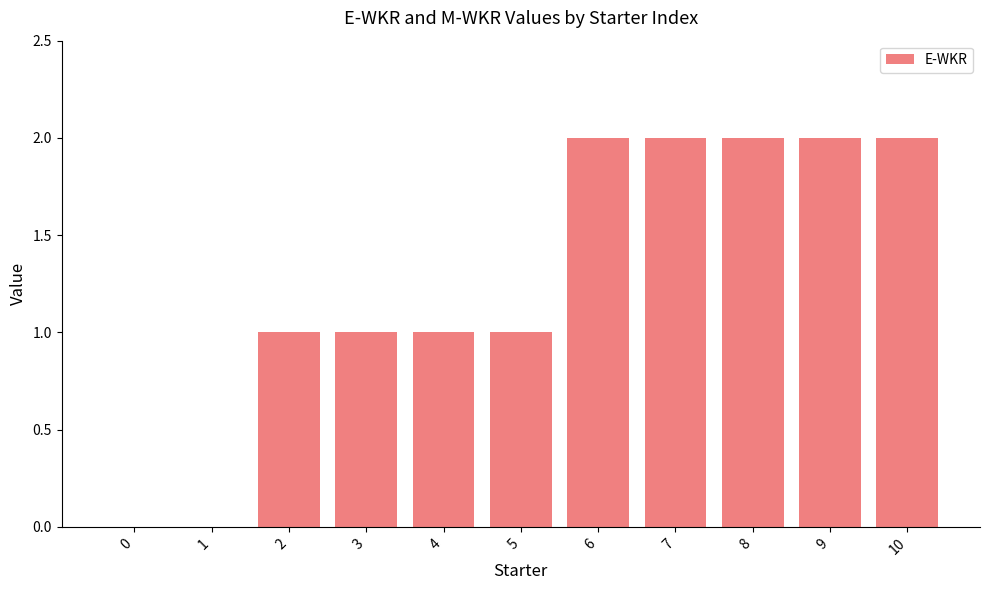

What is the sum of the values at 3 and 7?

3